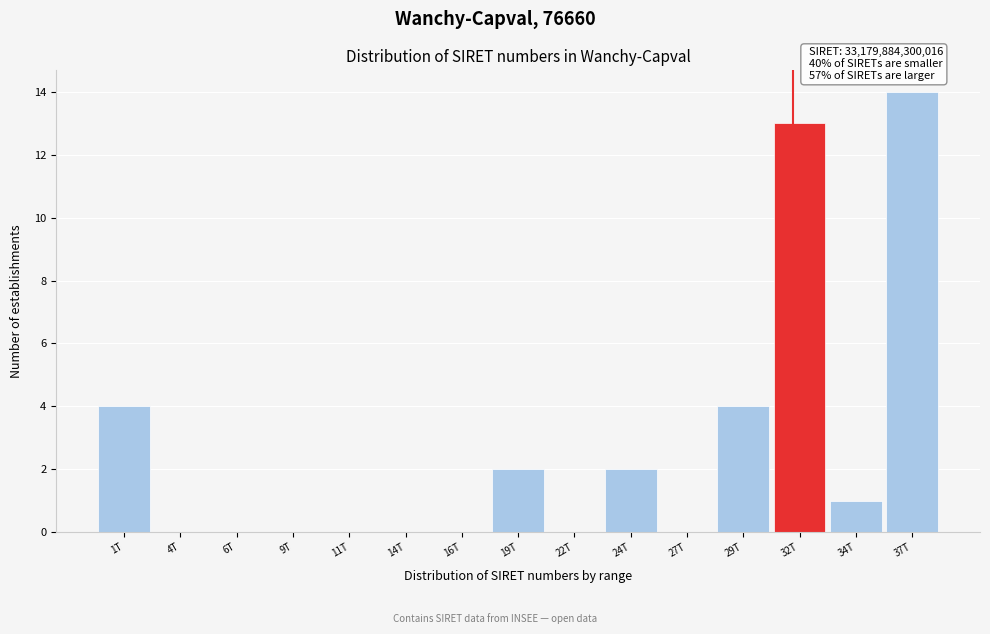

Reading right to left, what are all the values shown in this chart?

37T=14	34T=1	32T=13	29T=4	27T=0	24T=2	22T=0	19T=2	16T=0	14T=0	11T=0	9T=0	6T=0	4T=0	1T=4